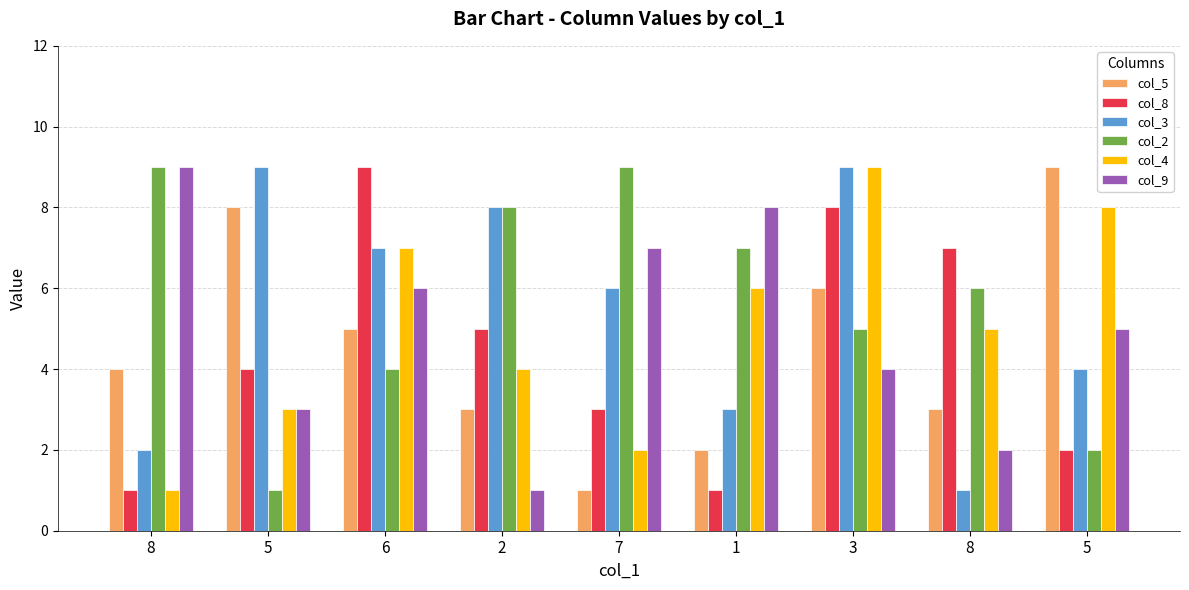

True or false: col_5 has a value of 8 at 5.

True